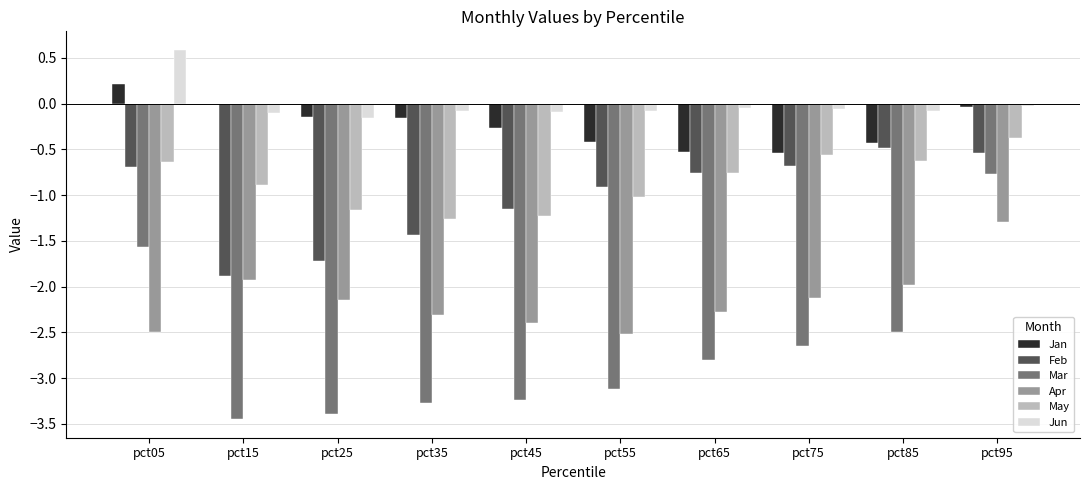

What is the greatest value displayed?

0.6